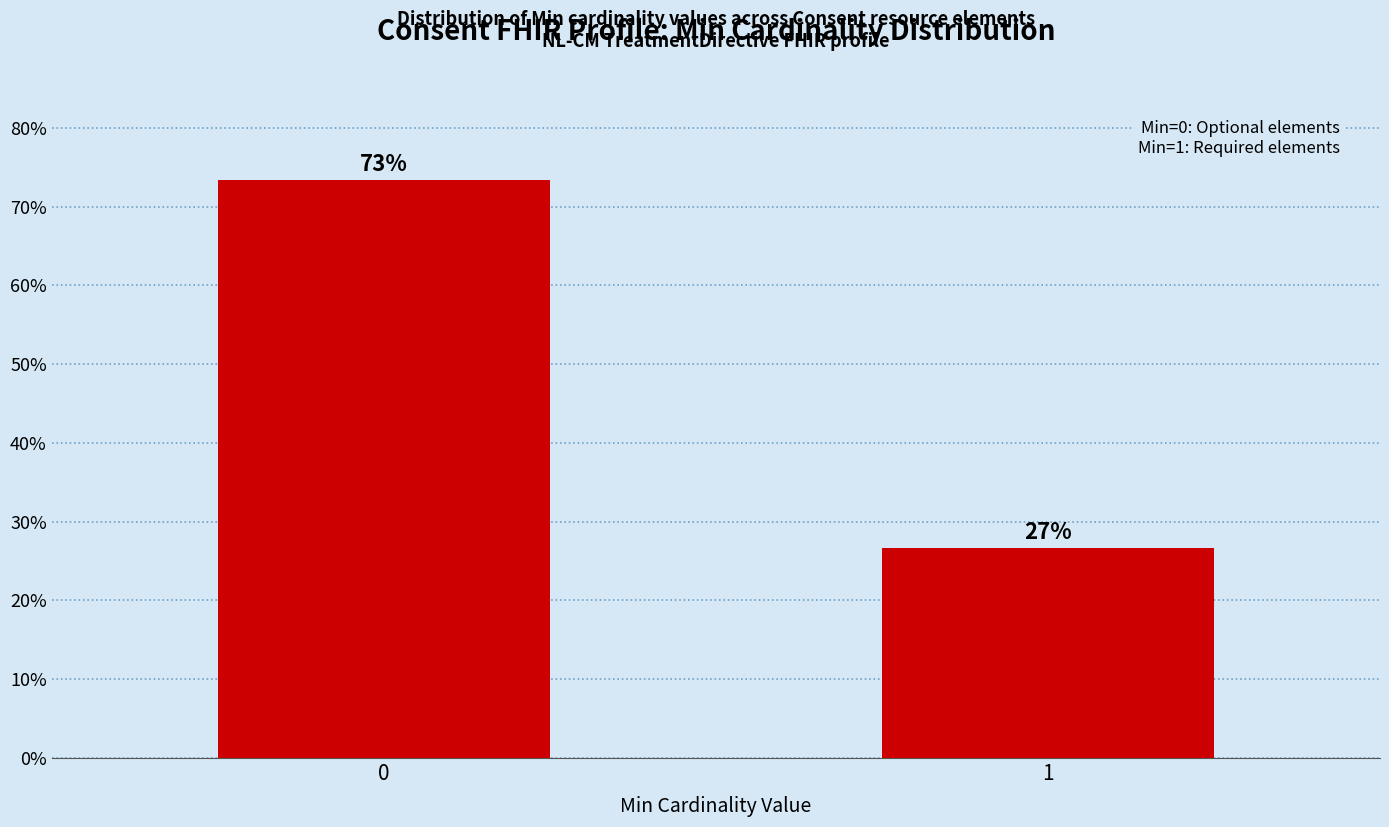

How many data points does each series have?

2